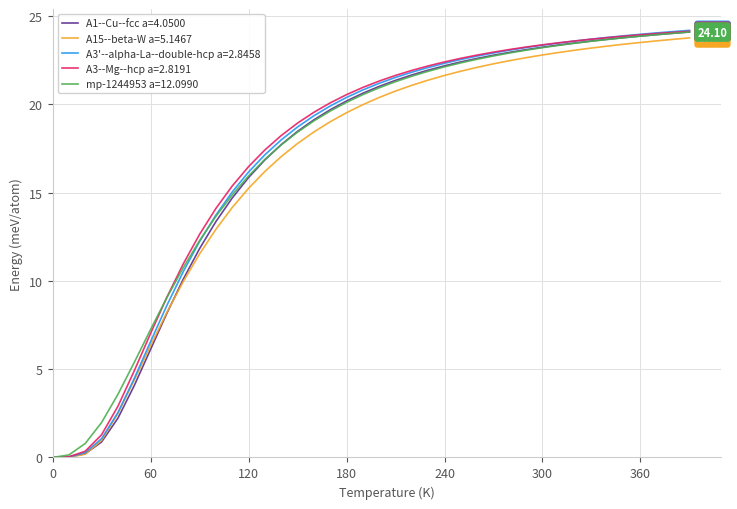

Does the chart have visible grid lines?

Yes